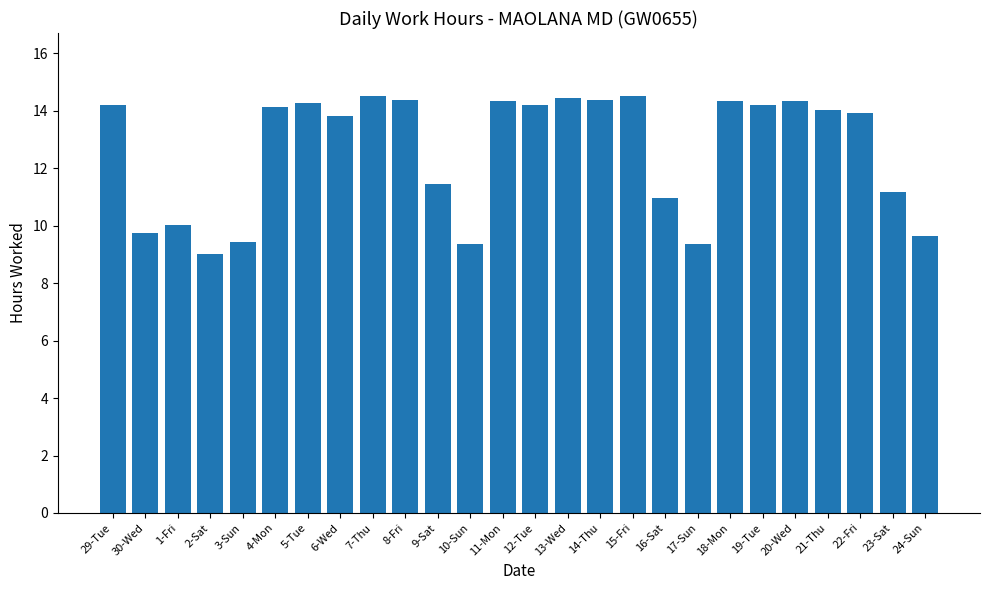

Between 5-Tue and 24-Sun, which is larger?

5-Tue